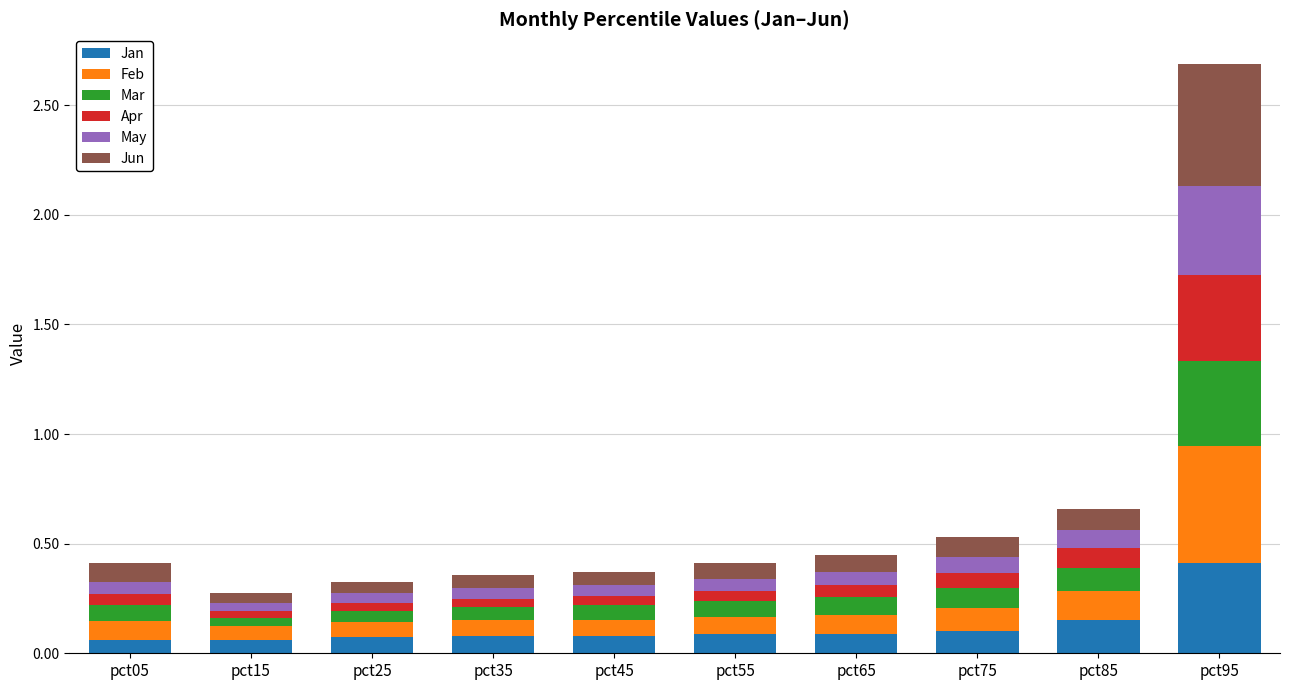

At which label does Jan reach its peak?

pct95